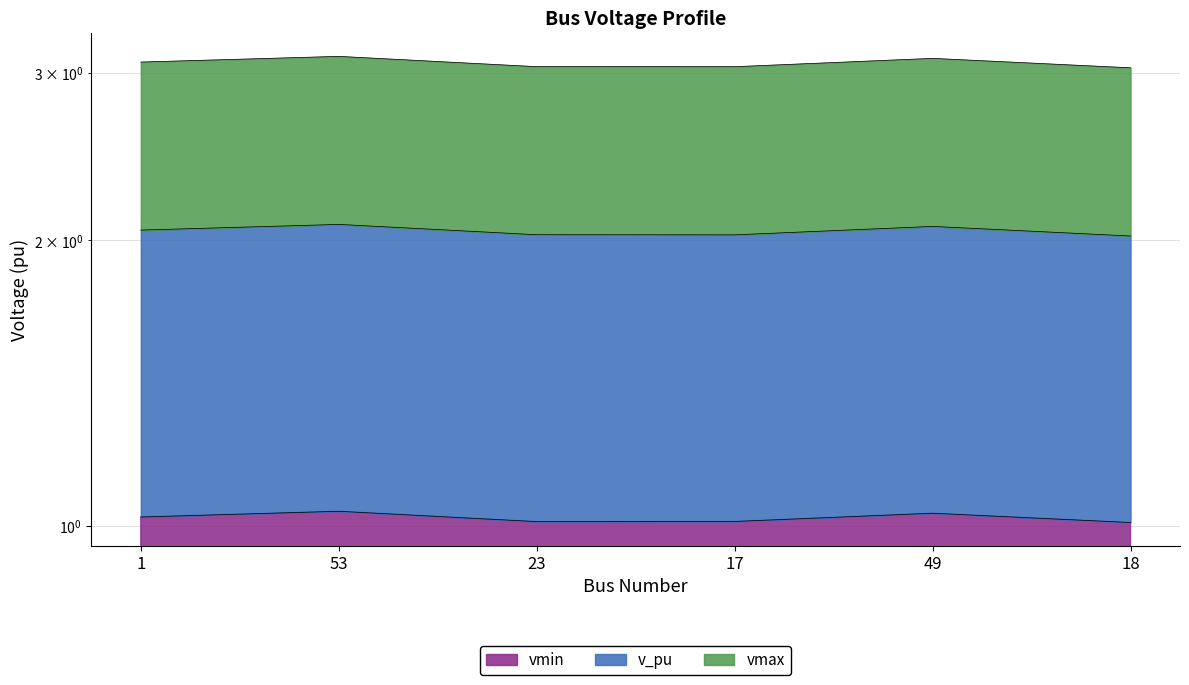

What is the spread (max minus min) of values at 18?

2.0